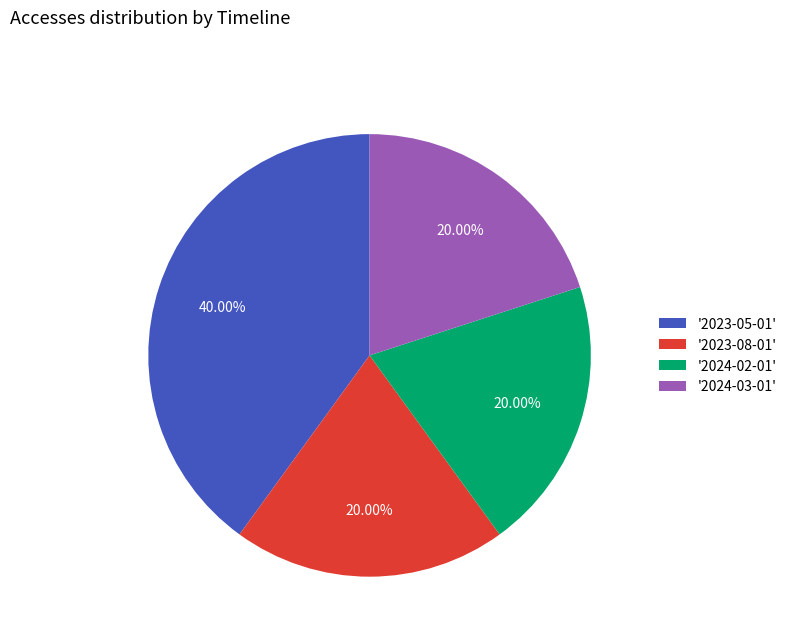

Does '2024-02-01' account for over 50% of the chart?

No